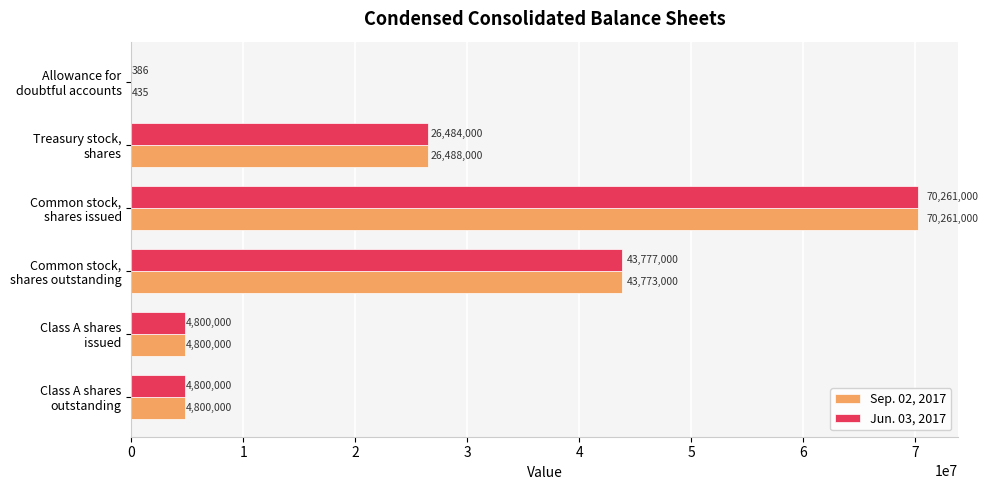

What is the sum of all Sep. 02, 2017 values?

150122435